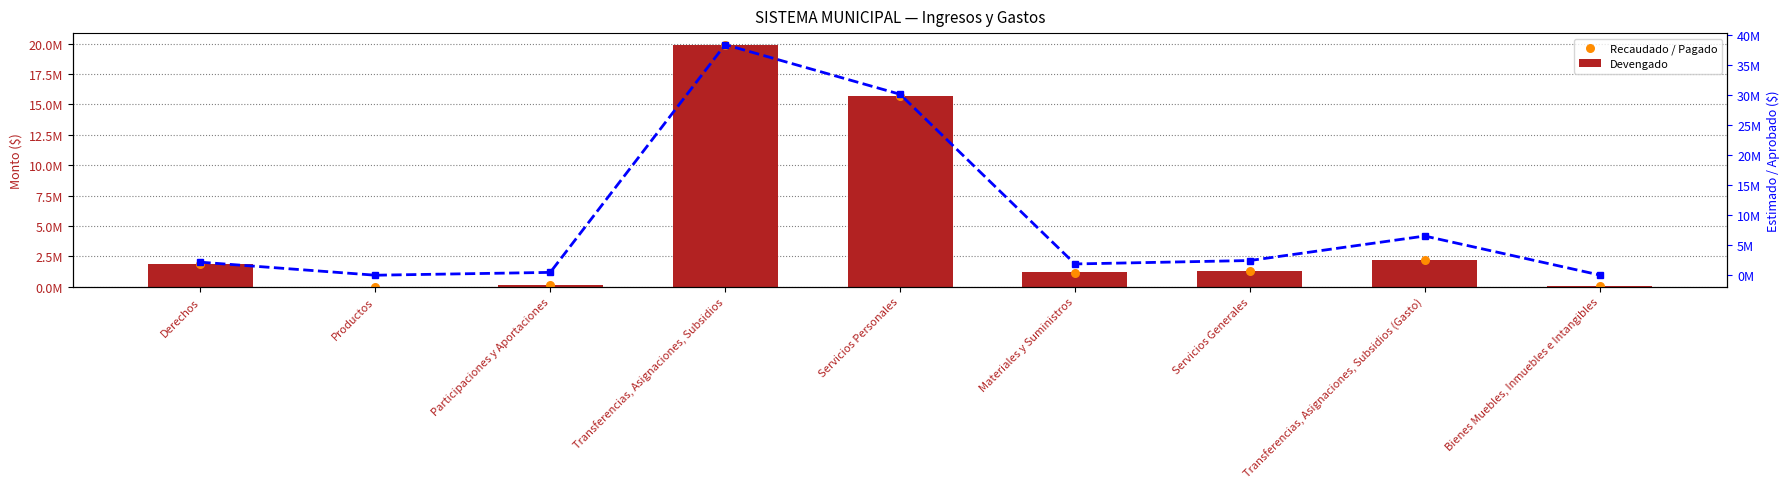

Which series has the largest Y range (max minus min)?

Estimado / Aprobado